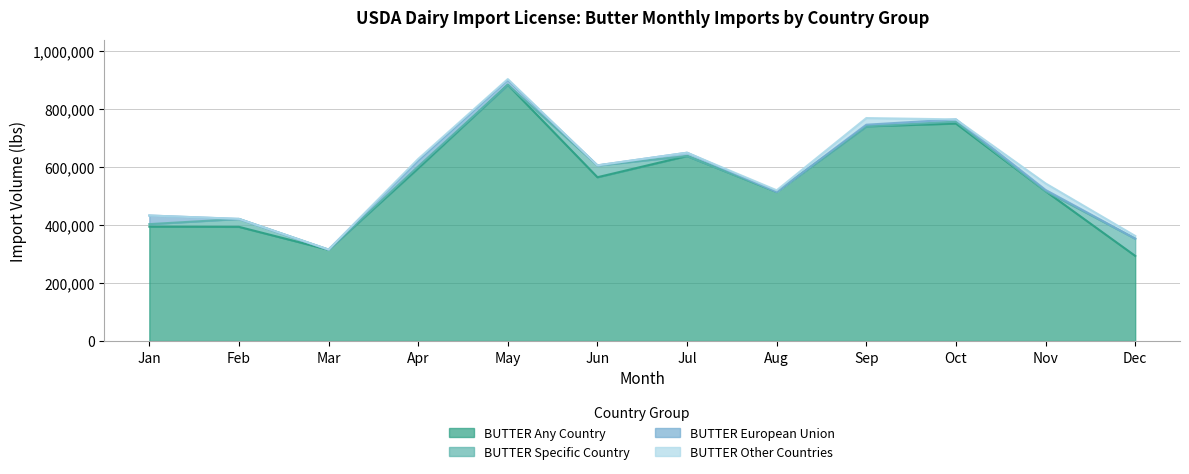

What are all the series names shown in the legend?

BUTTER Any Country, BUTTER Specific Country, BUTTER European Union, BUTTER Other Countries